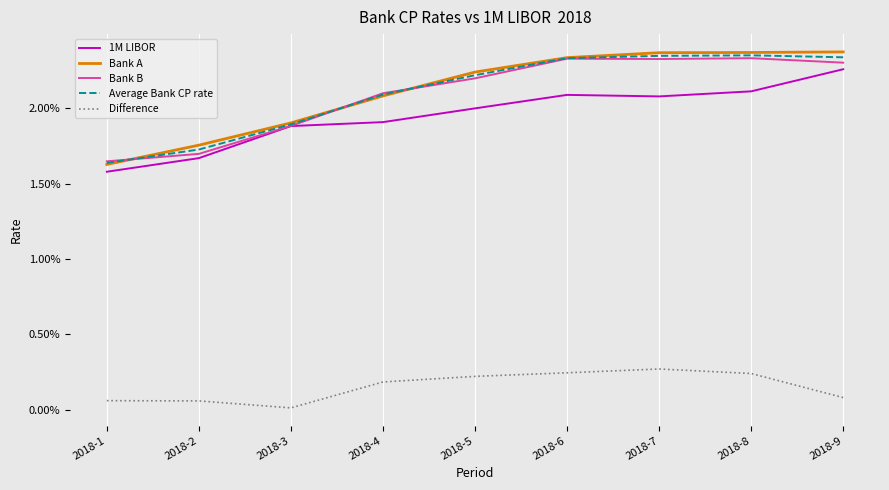

Does the chart have visible grid lines?

Yes